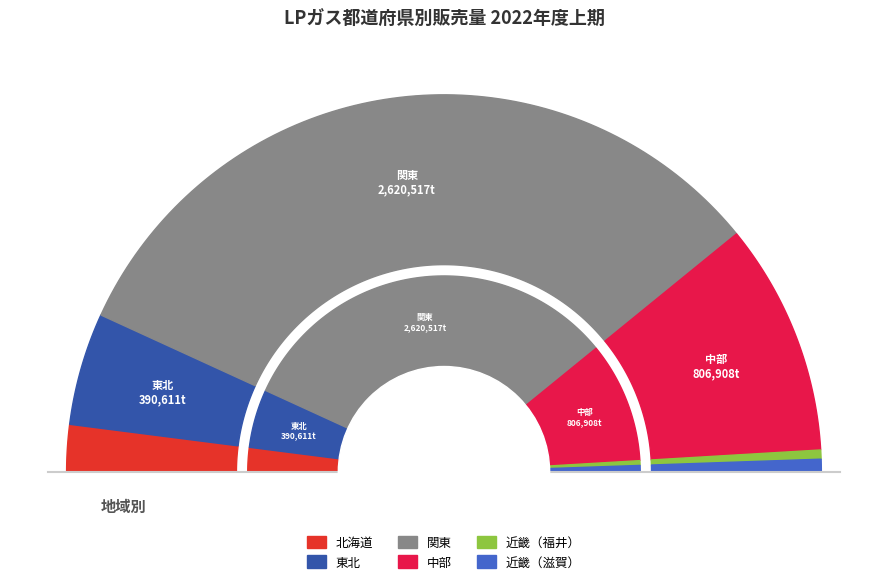

What is the ratio of the value at 中部 to the value at 北海道?

4.9